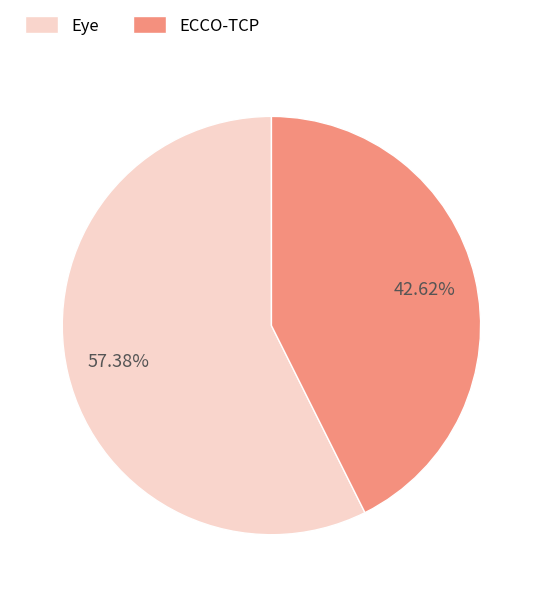

Which category has the biggest portion of the pie?

Eye